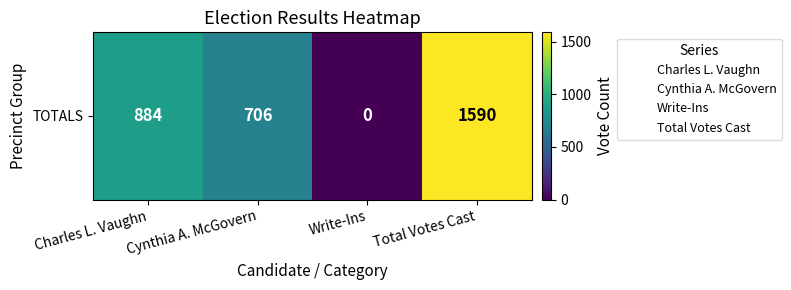

Where is the data nearest to the value 795?

Charles L. Vaughn